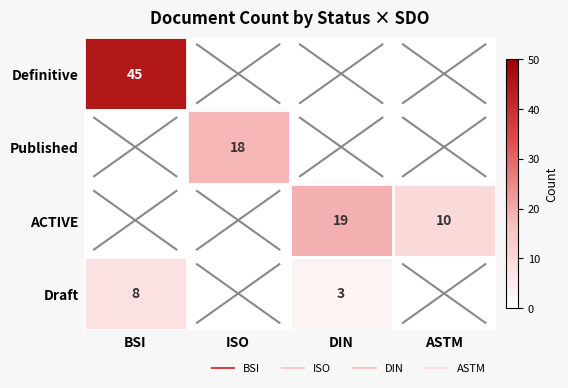

List the labels in order of Draft value, largest first.

BSI, DIN, ISO, ASTM